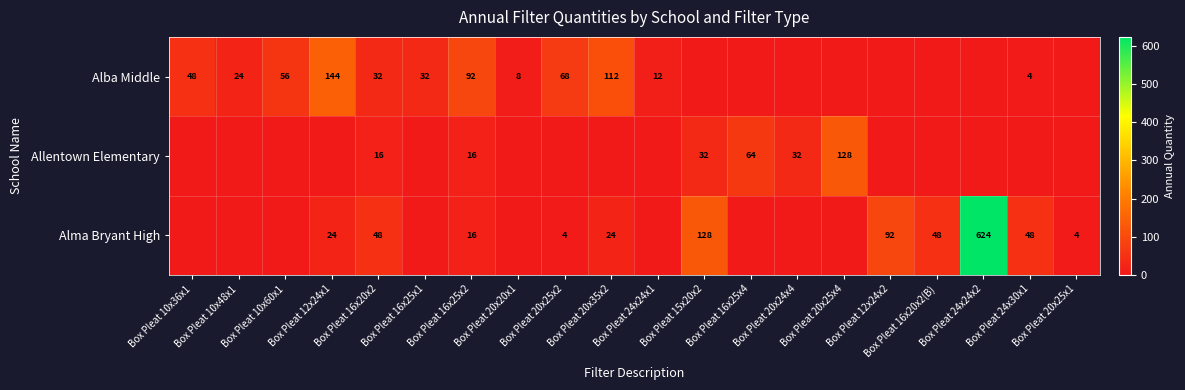

The value of Alma Bryant High at Box Pleat 24x24x2 is 1051. True or false?

False